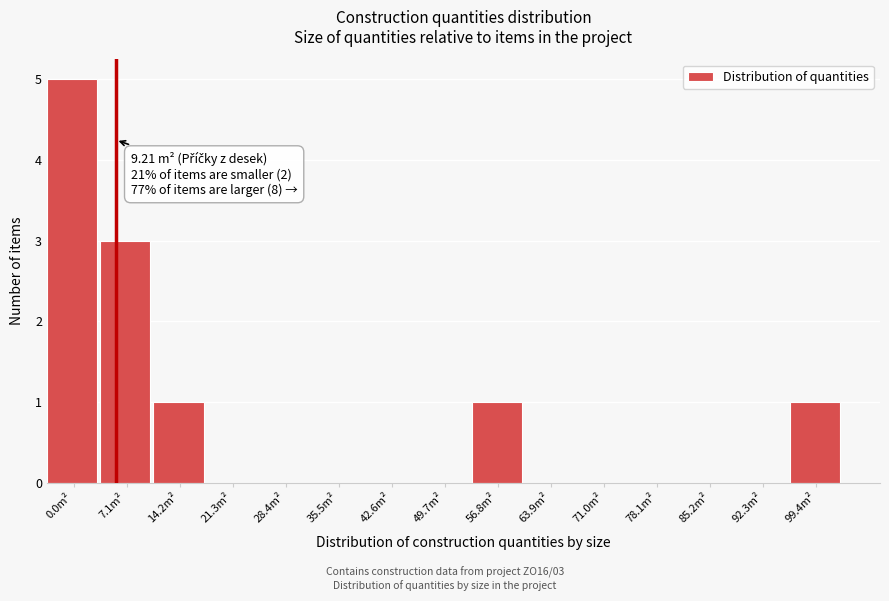

Reading left to right, extract all data points from this chart.

0.0m²=5	7.1m²=3	14.2m²=1	21.3m²=0	28.4m²=0	35.5m²=0	42.6m²=0	49.7m²=0	56.8m²=1	63.9m²=0	71.0m²=0	78.1m²=0	85.2m²=0	92.3m²=0	99.4m²=1